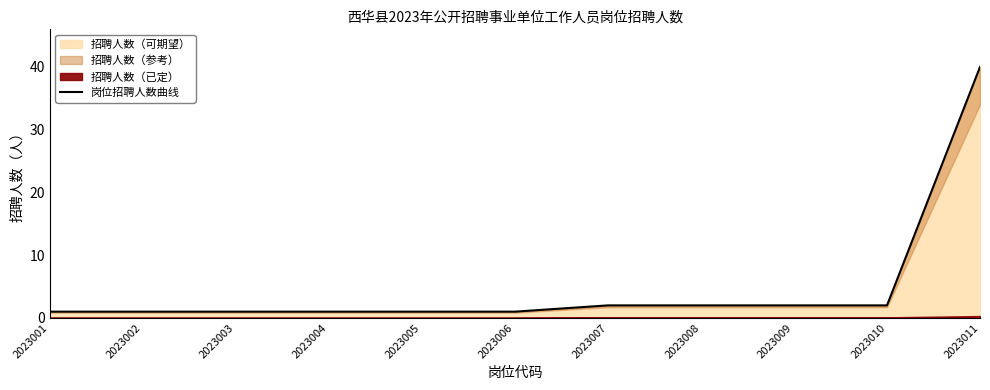

True or false: the data shows 1 at 2023005.

False